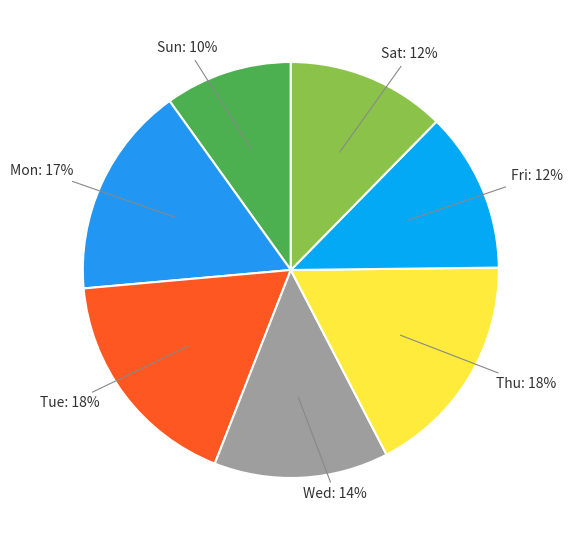

Count the number of slices in the pie.

7